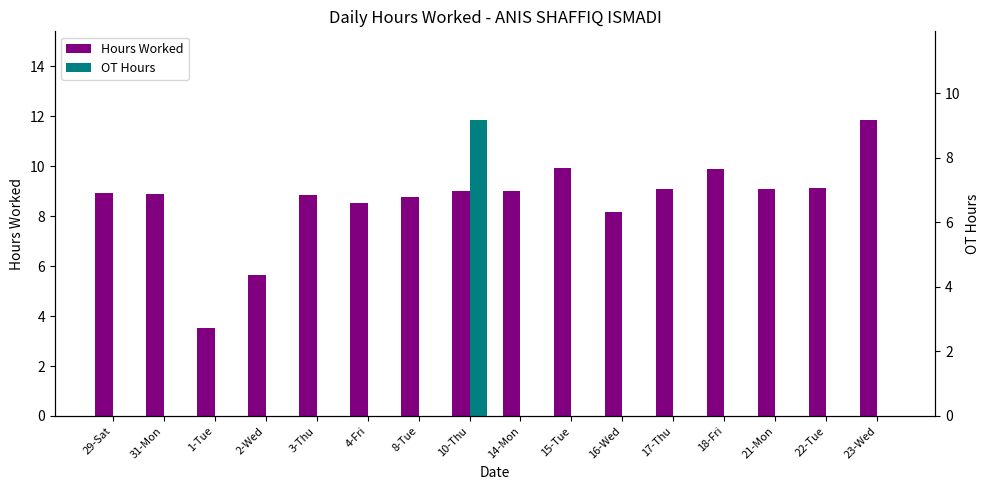

The value of OT Hours at 3-Thu is -5.3. True or false?

False